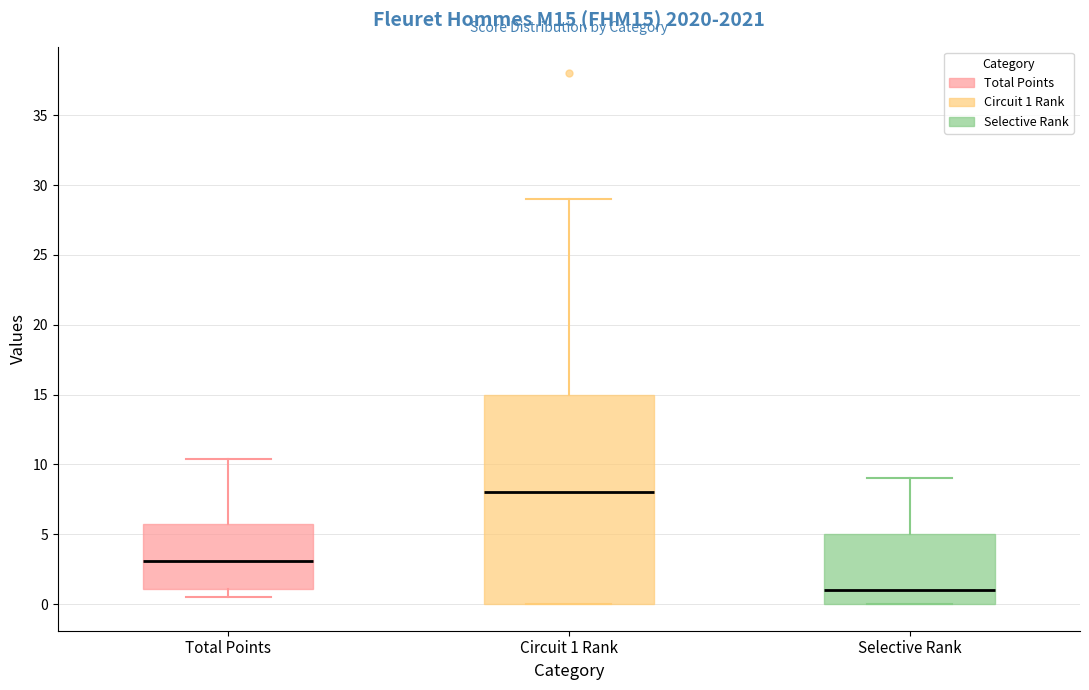

Where does the median line of the box for Total Points sit on the y-axis? The values are not printed on the chart, so give them approximately, as read against the axis.

3.0